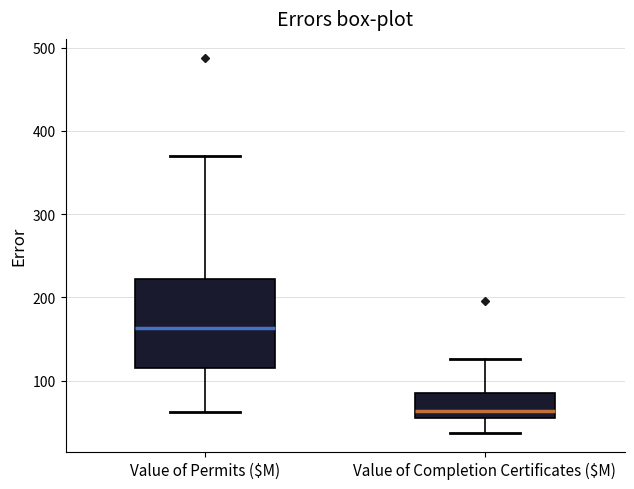

Where is the lower edge of the box for Value of Completion Certificates ($M) on the y-axis? The values are not printed on the chart, so give them approximately, as read against the axis.

60